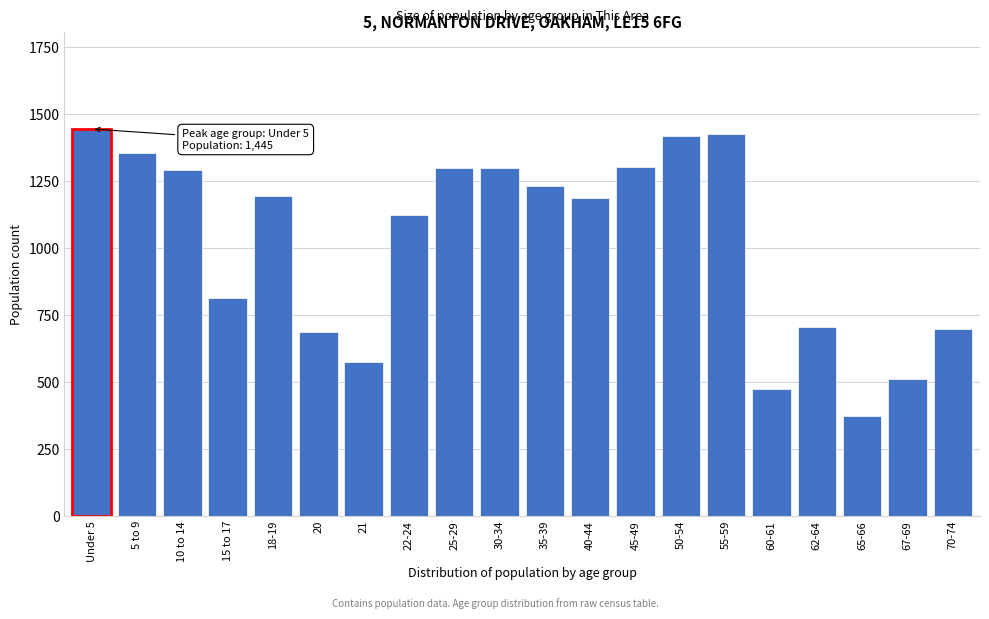

At which category does the chart reach its minimum across all series?

65-66